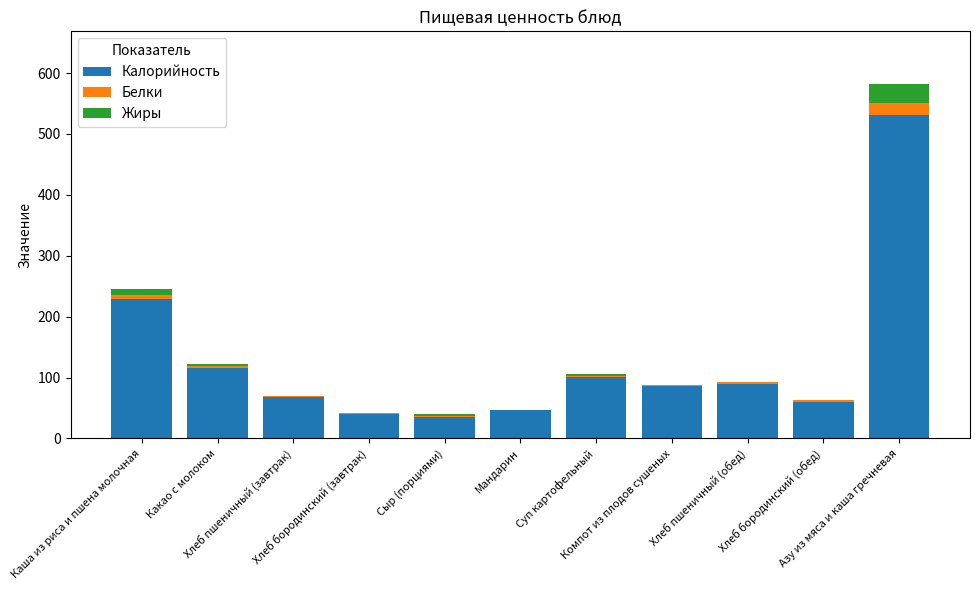

What is the highest value of the Калорийность series?

531.3